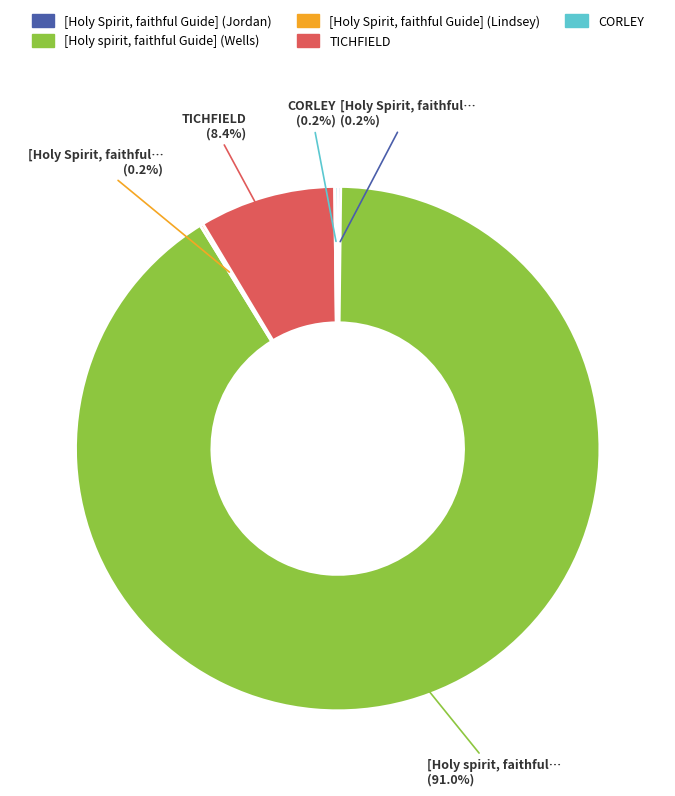

Approximately how many times larger is the value at TICHFIELD compared to [Holy spirit, faithful Guide] (Wells)?

0.1